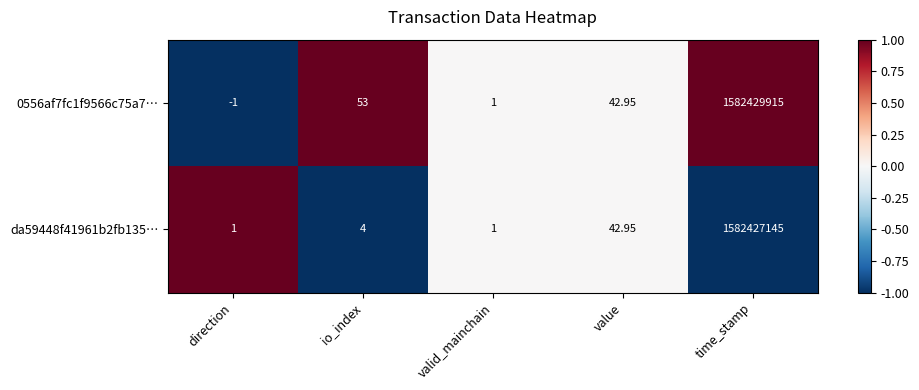

How many values in 0556af7fc1f9566c75a7… are above zero?

4